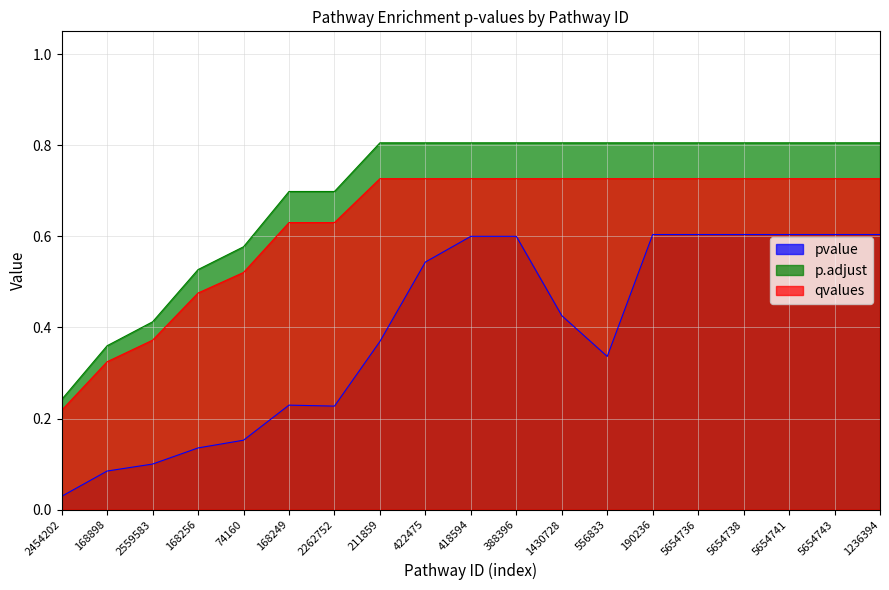

Rank the series by their average value, from highest to lowest.

p.adjust, qvalues, pvalue